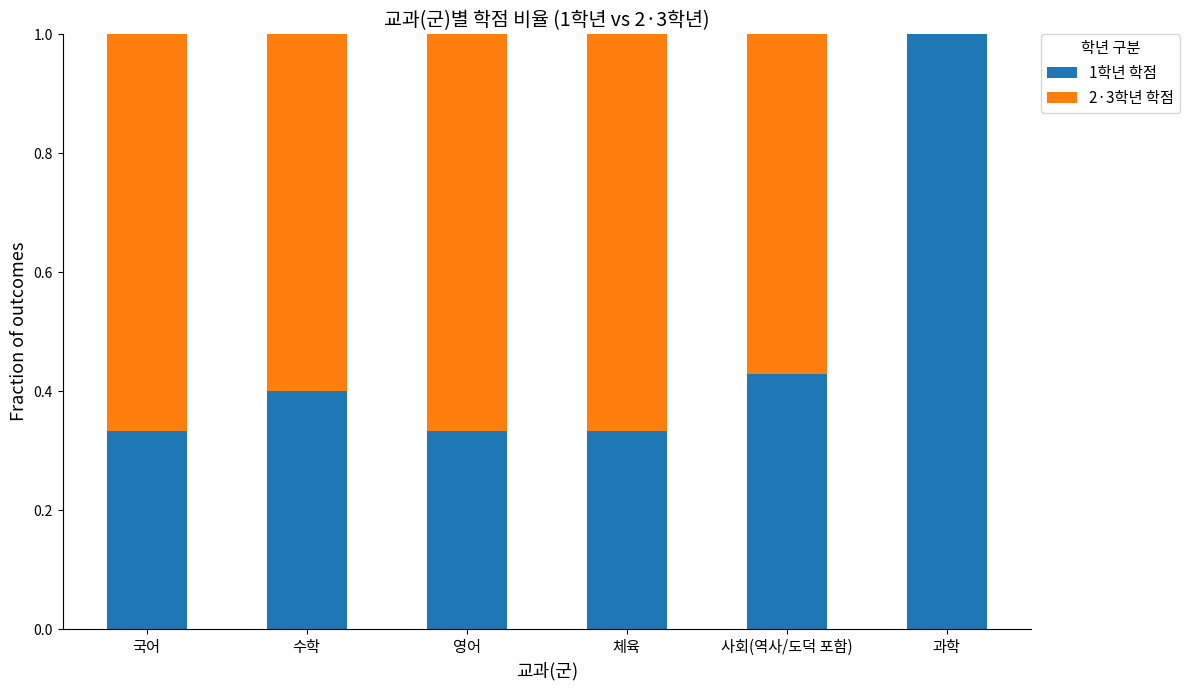

True or false: 1학년 학점 has a value of 0.6 at 사회(역사/도덕 포함).

False